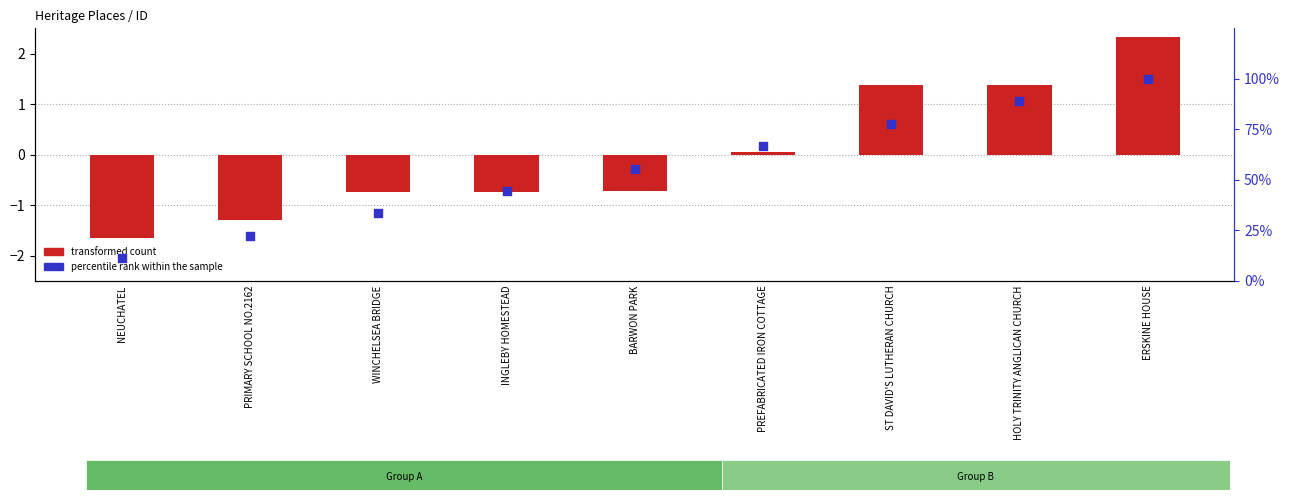

Which series has the largest total across all categories?

percentile rank within the sample